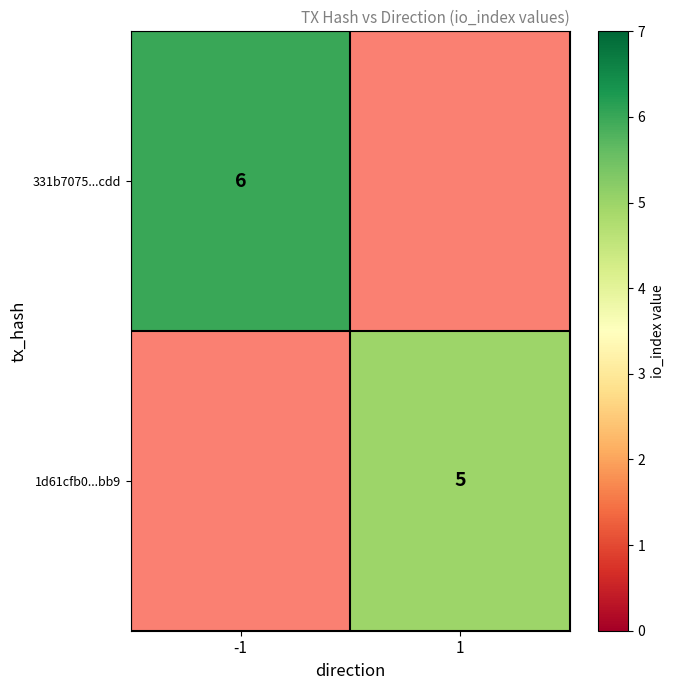

The 1d61cfb0...bb9 series shows 2 at 1. True or false?

False